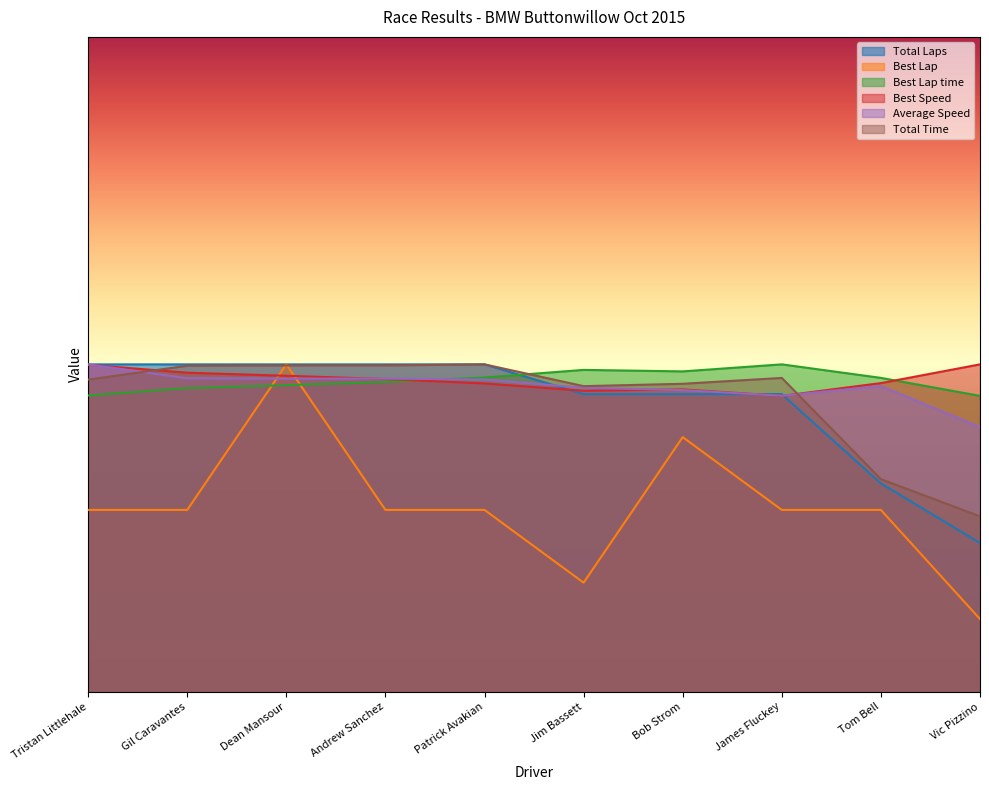

Between which two adjacent categories do Average Speed and Best Lap time first intersect?

Andrew Sanchez and Patrick Avakian